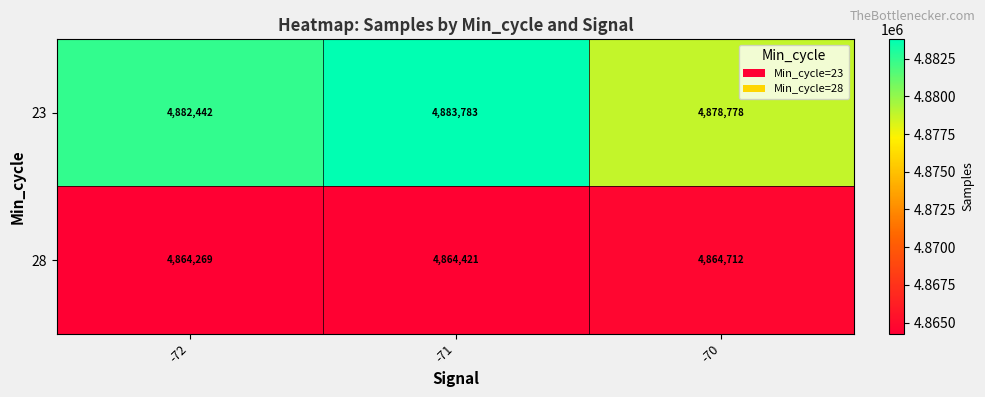

True or false: 23 has a value of 4882442 at -72.

True